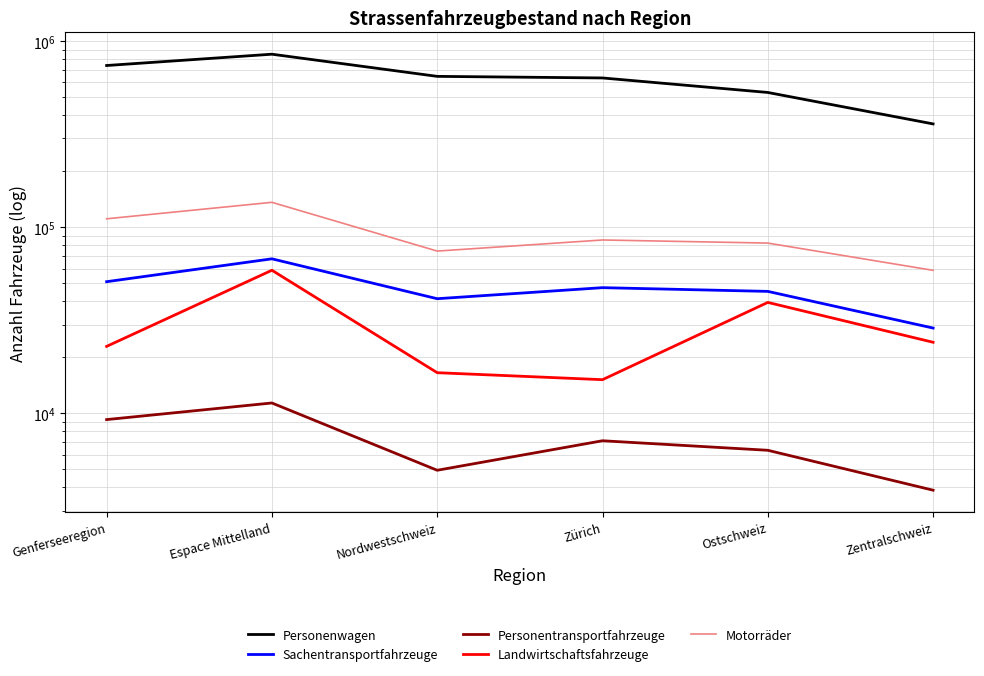

What is the smallest value displayed?

3863